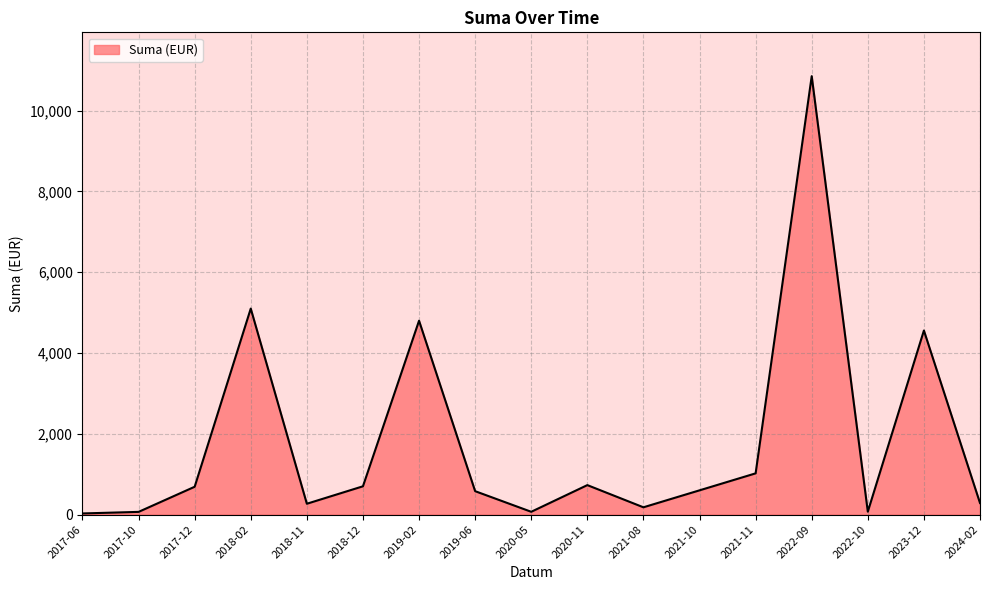

How many interior local peaks (higher than both neighbors) does the data have?

5